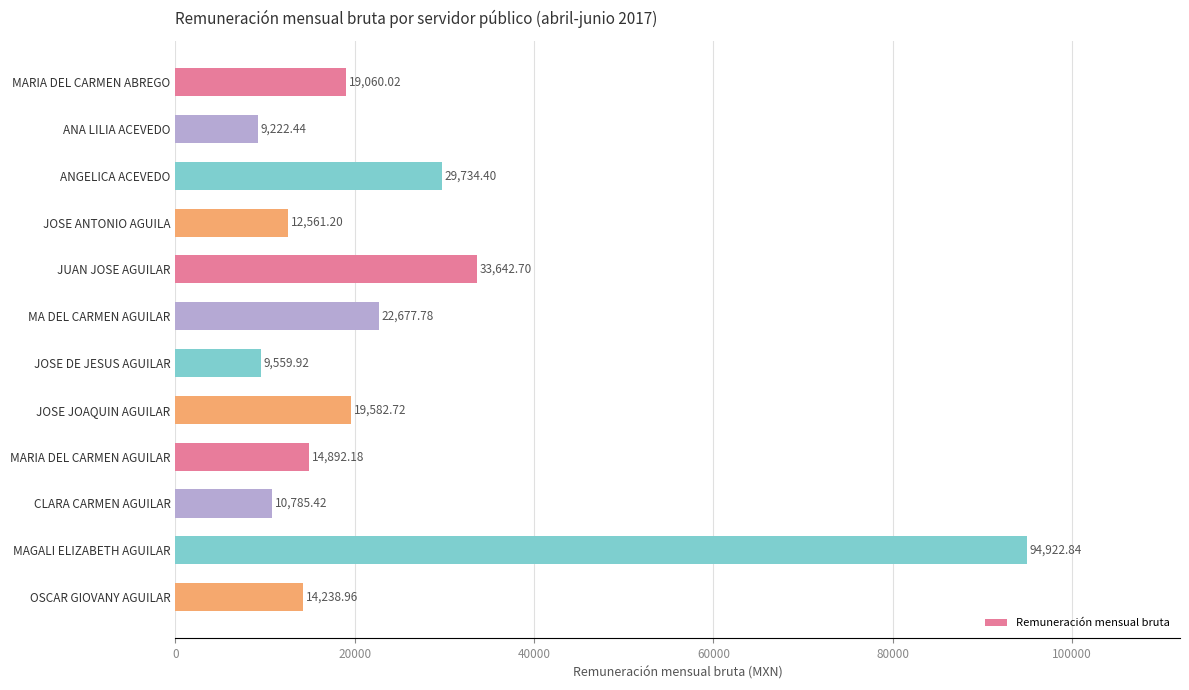

How many distinct data groups are displayed?

1